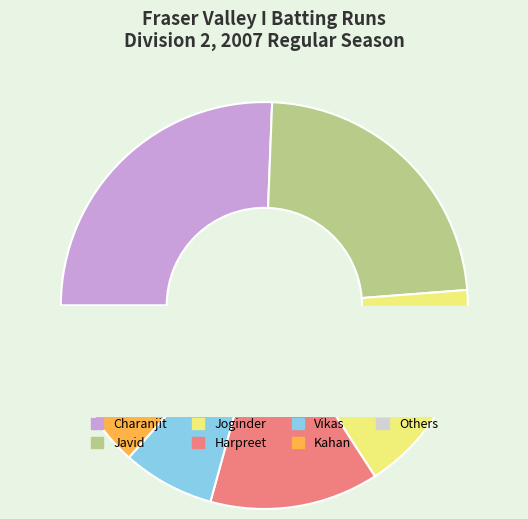

True or false: Dharamvir Suman accounts for 1% of the total.

False